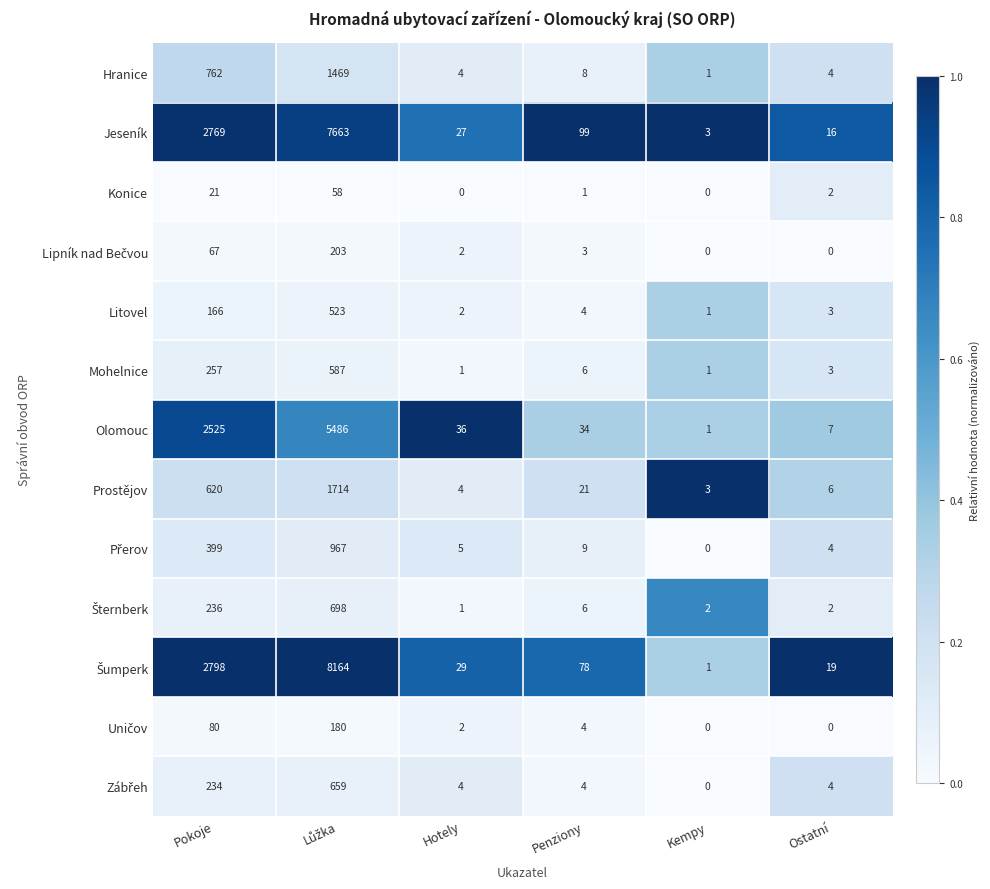

Where is Prostějov nearest to the value 858?

Pokoje